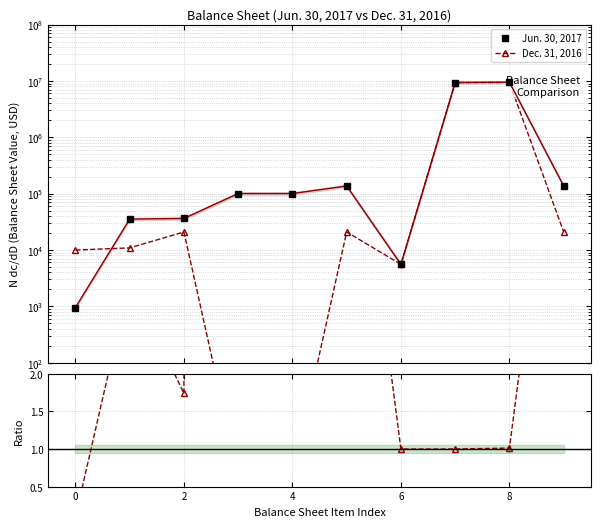

How many values in the Dec. 31, 2016 series exceed 20830?

2